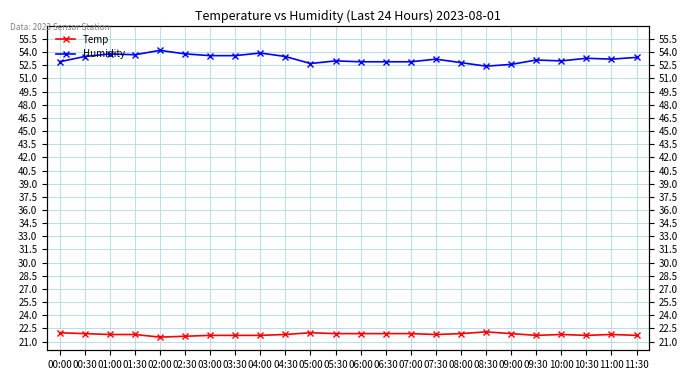

True or false: Humidity and Temp intersect in this chart.

False